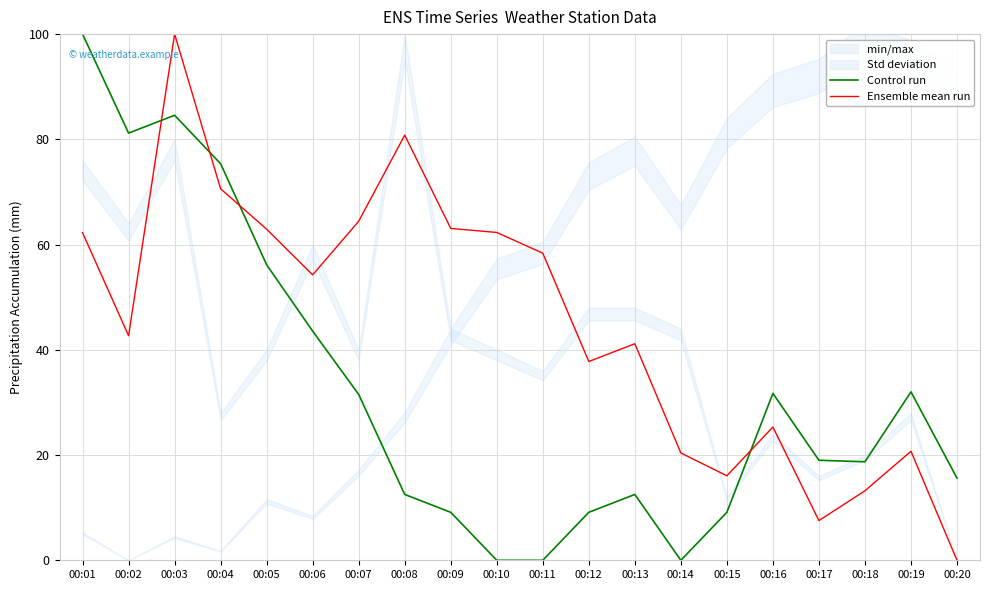

Reading left to right, list all the values displayed in this chart.

Control run: 100.0	81.2	84.6	75.4	56.2	43.5	31.5	12.5	9.1	0.0	0.0	9.1	12.5	0.0	9.1	31.7	19.0	18.7	32.0	15.6
Ensemble mean run: 62.3	42.7	100.0	70.6	62.9	54.2	64.4	80.8	63.1	62.3	58.4	37.8	41.2	20.4	16.1	25.3	7.5	13.2	20.7	0.0